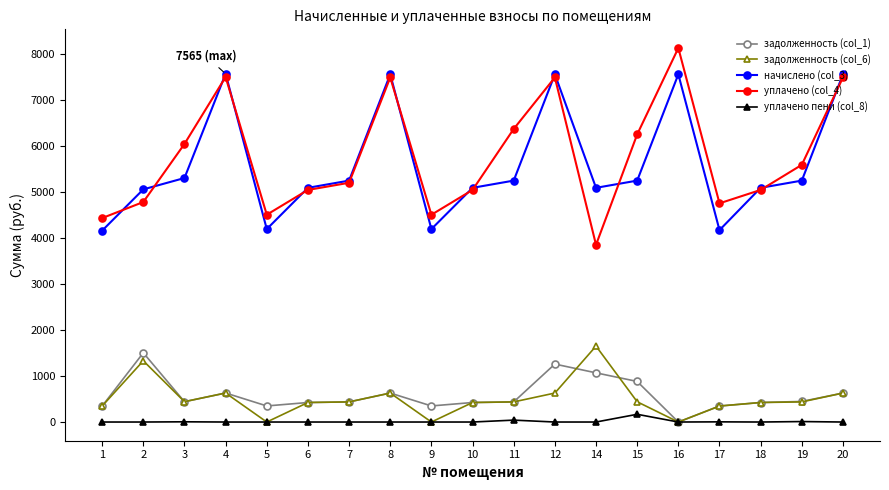

List the series in order of their peak value, highest first.

уплачено (col_4), начислено (col_3), задолженность (col_6), задолженность (col_1), уплачено пени (col_8)